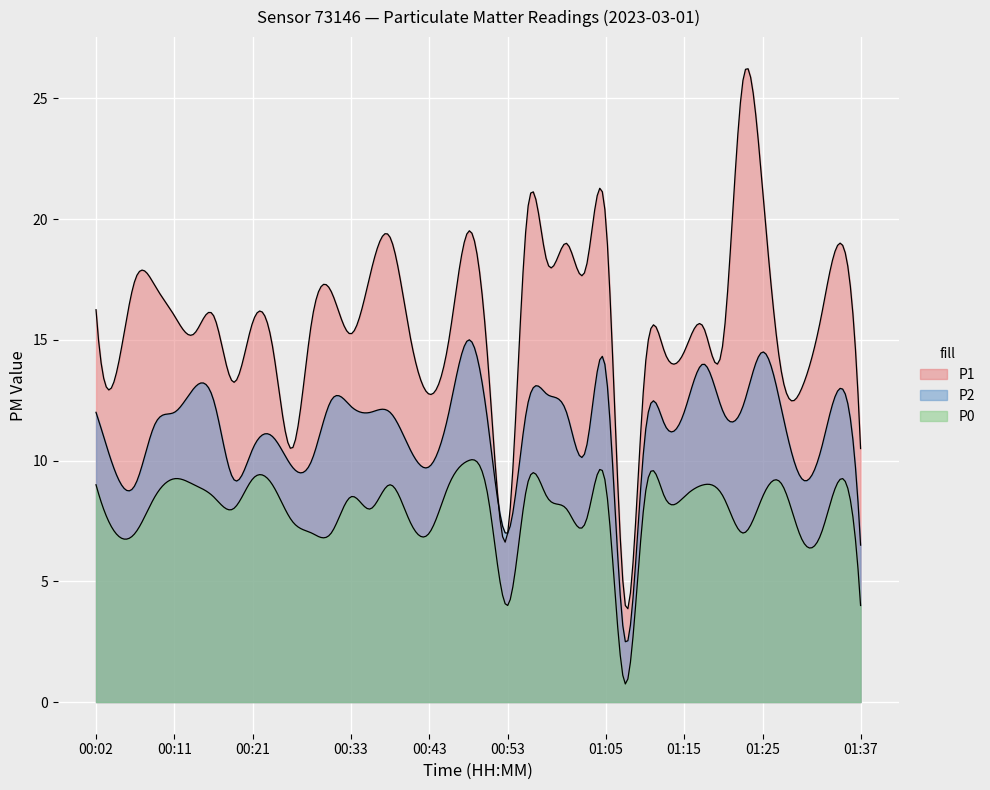

How many distinct data groups are displayed?

3